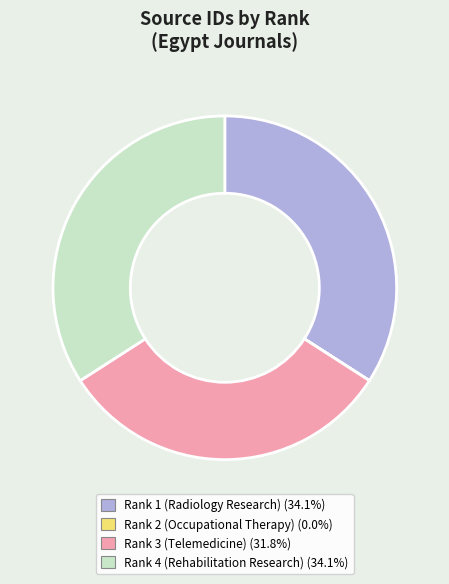

Between Rank 1 (Radiology Research) and Rank 3 (Telemedicine), which is larger?

Rank 1 (Radiology Research)